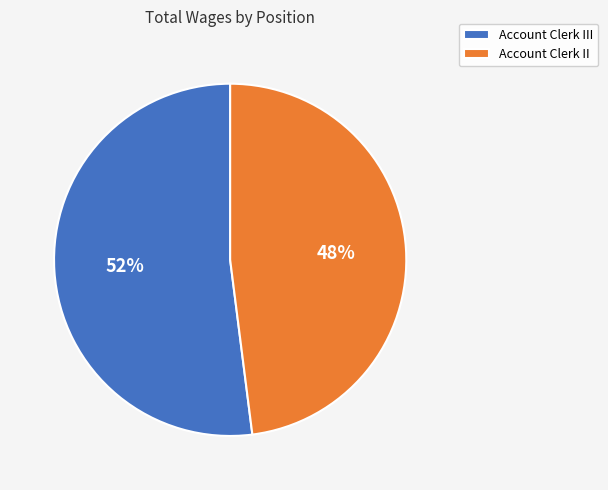

What percentage is the Account Clerk II slice, to the nearest percent?

48%